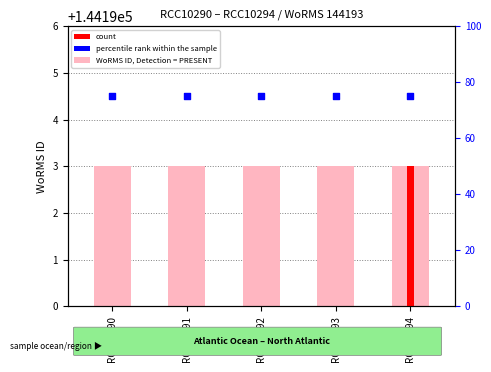

At which category is the sum across all series the highest?

RCC10290